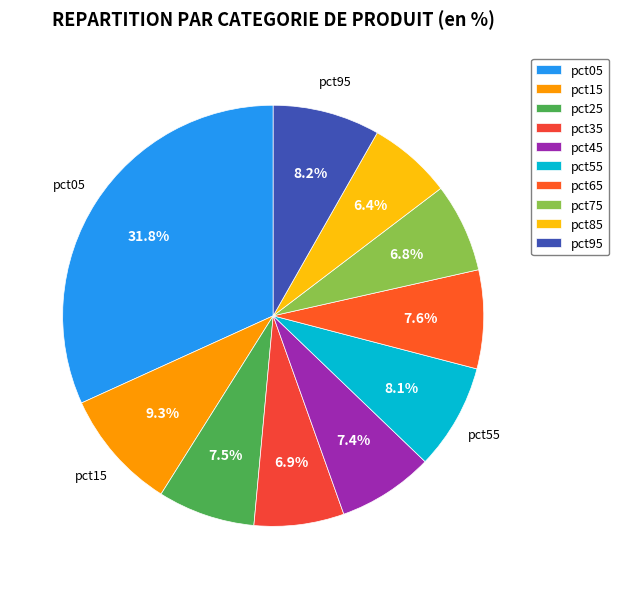

What is the smallest slice in the pie chart?

pct85